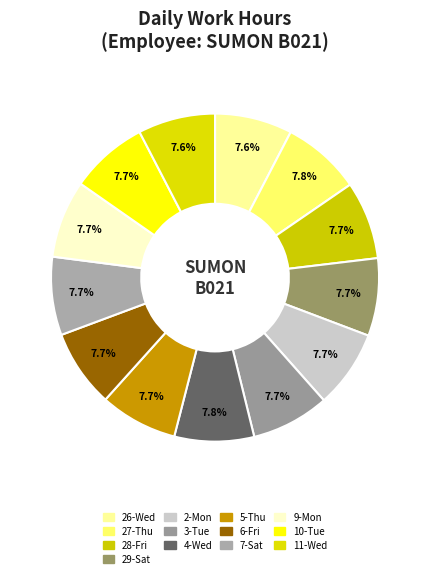

Does 26-Wed represent more than half of the total?

No